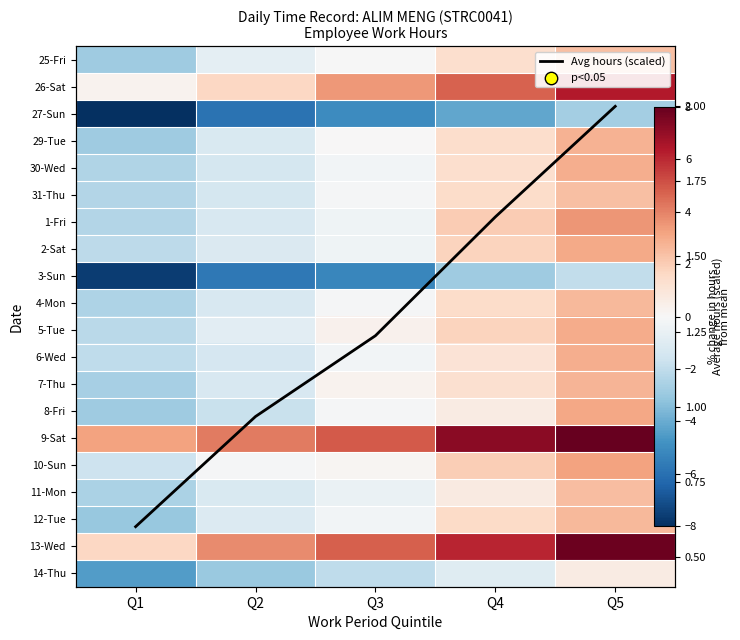

The value of 6-Wed at Q4 is 1.9. True or false?

False